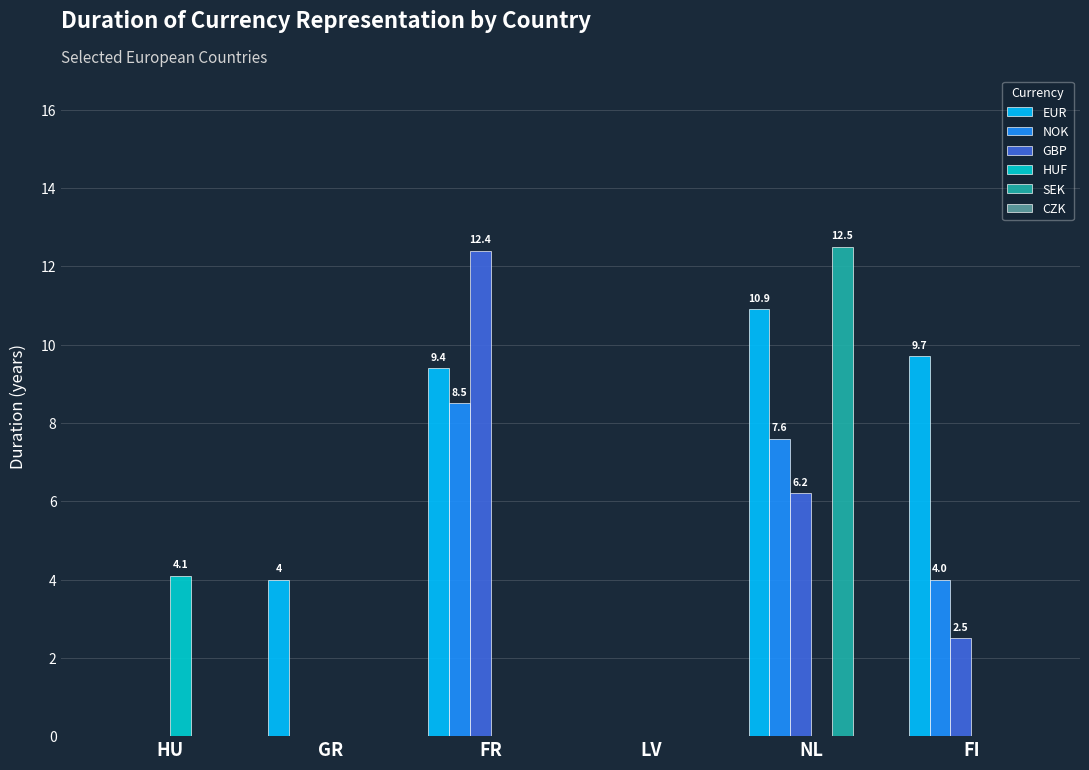

At which category is the sum across all series the highest?

NL